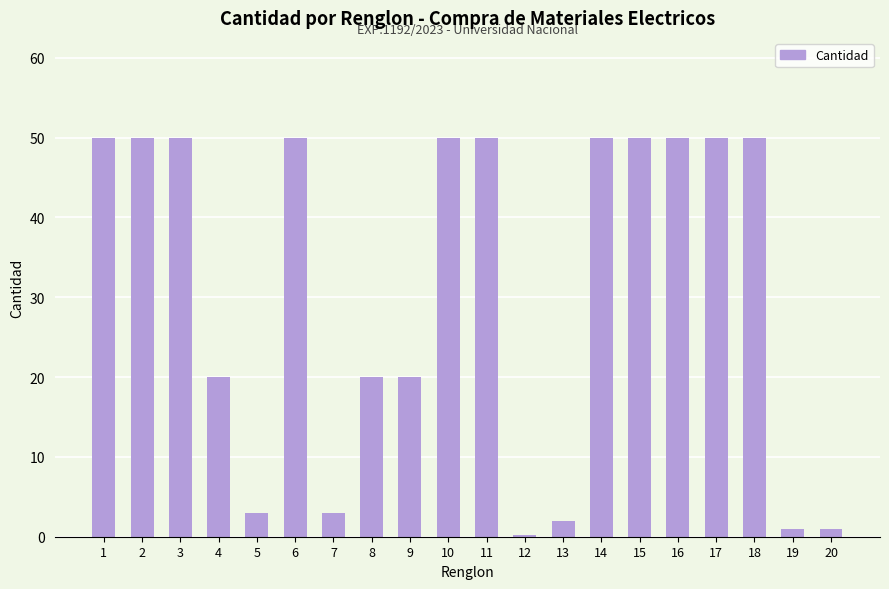

What is the sum of the values at 17 and 8?

70.0